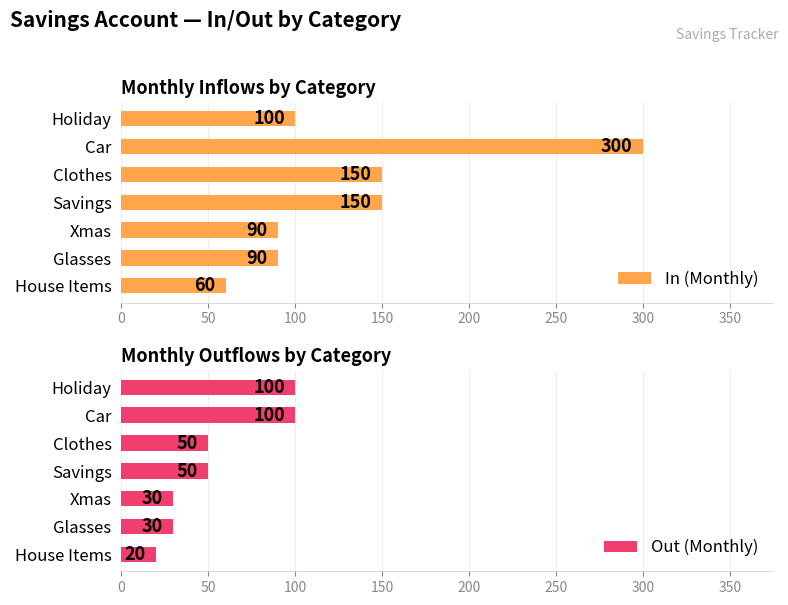

What is the difference between the second highest and minimum values in the Out (Monthly) series?

80